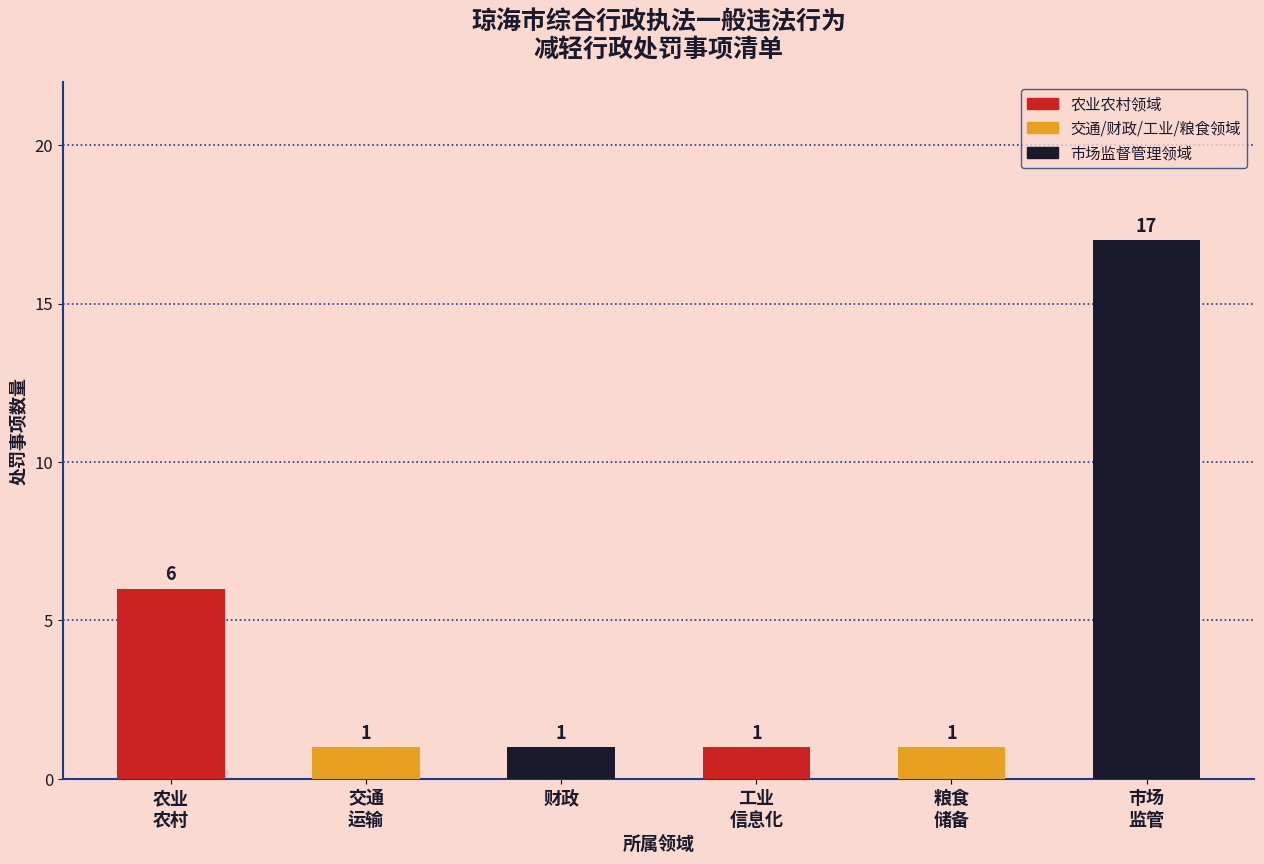

What is the sum of all values?

27